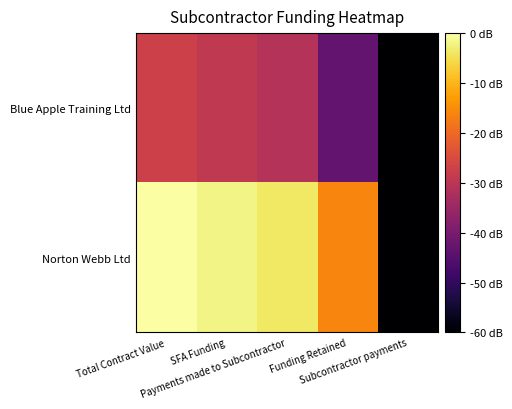

At which category is the sum across all series the highest?

Total Contract Value